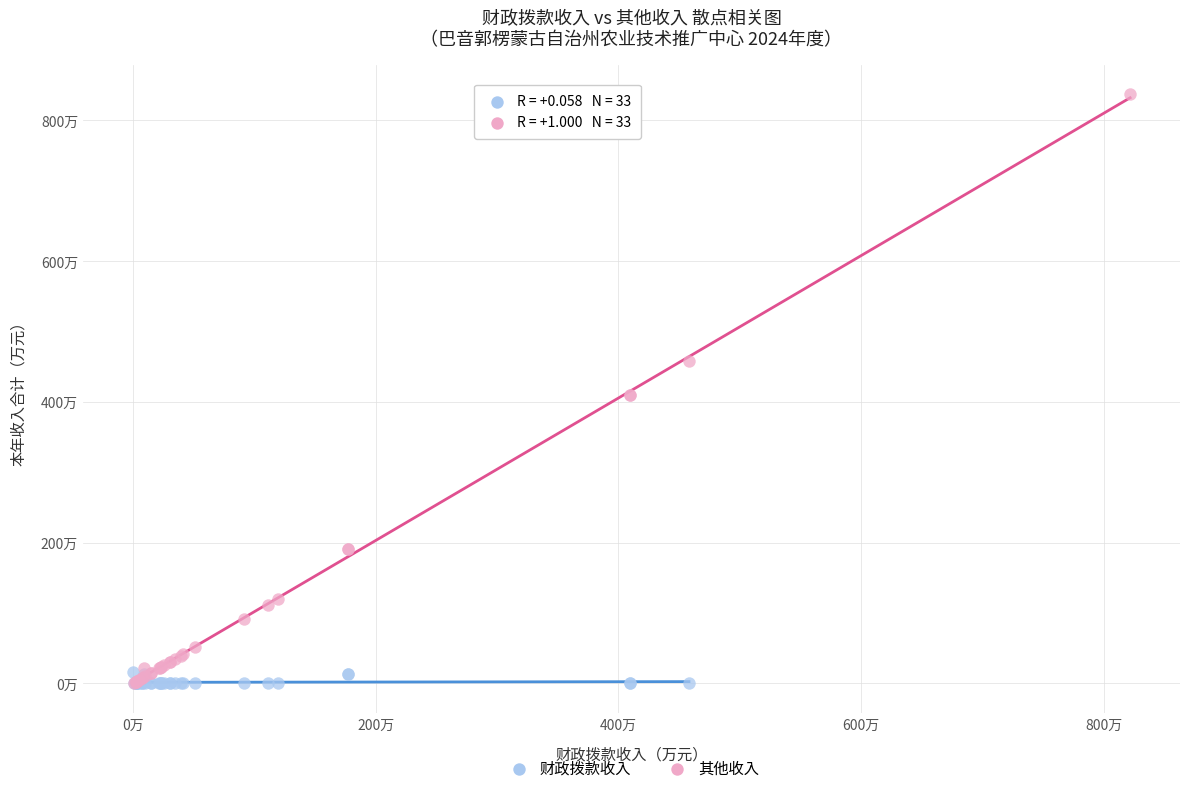

Which series reaches the maximum Y coordinate?

其他收入